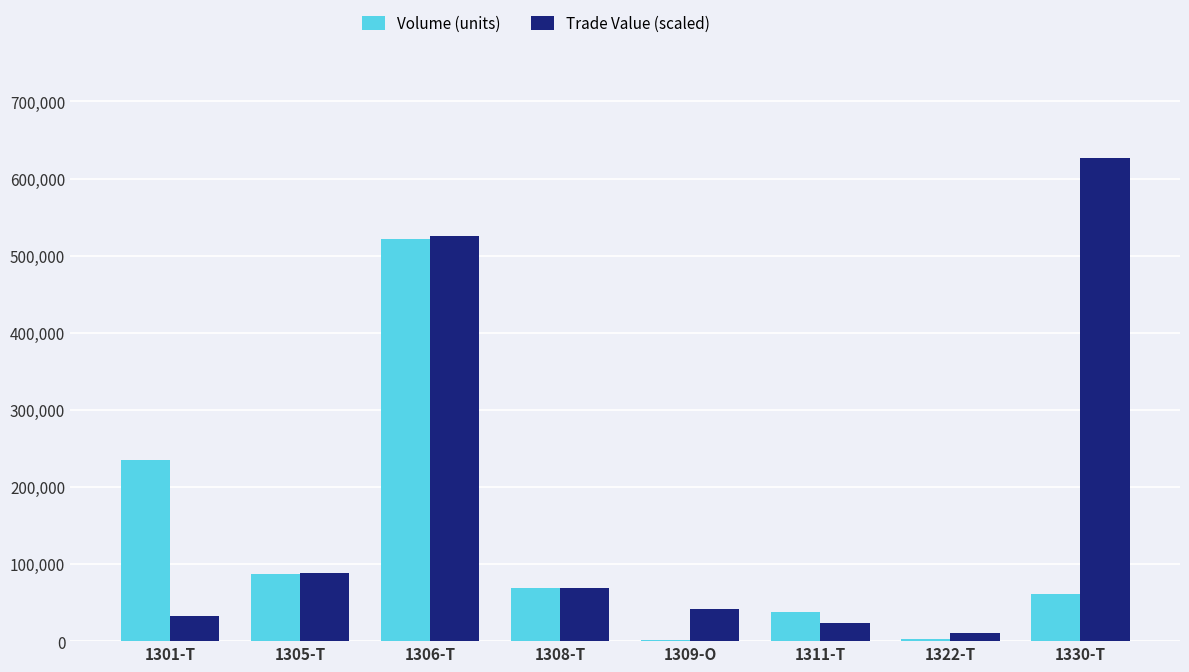

What is the sum of all Volume (units) values?

1015301.0